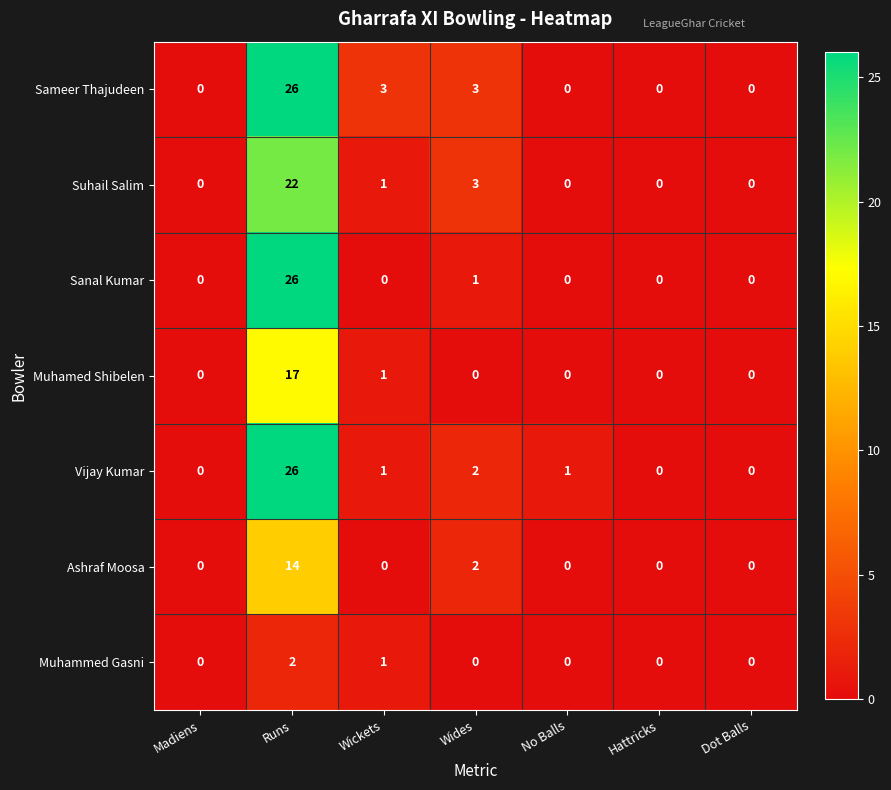

At which category is the sum across all series the highest?

Runs